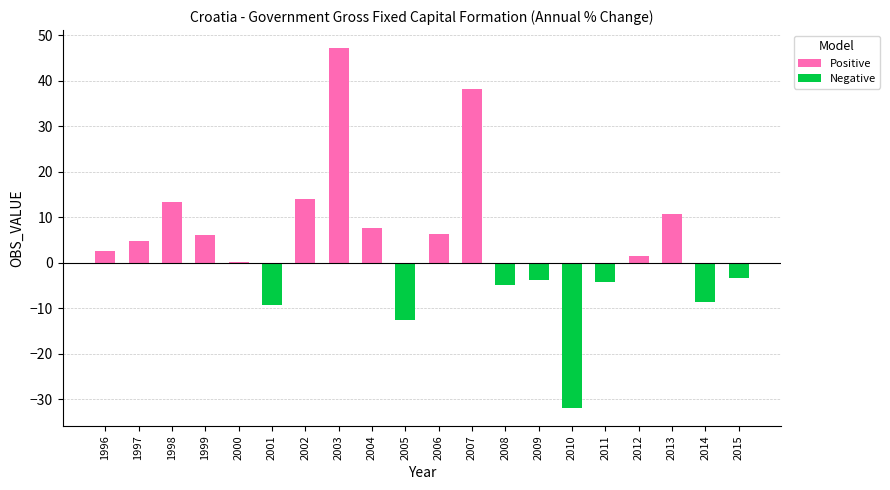

Between 2003 and 2010, which is larger?

2003